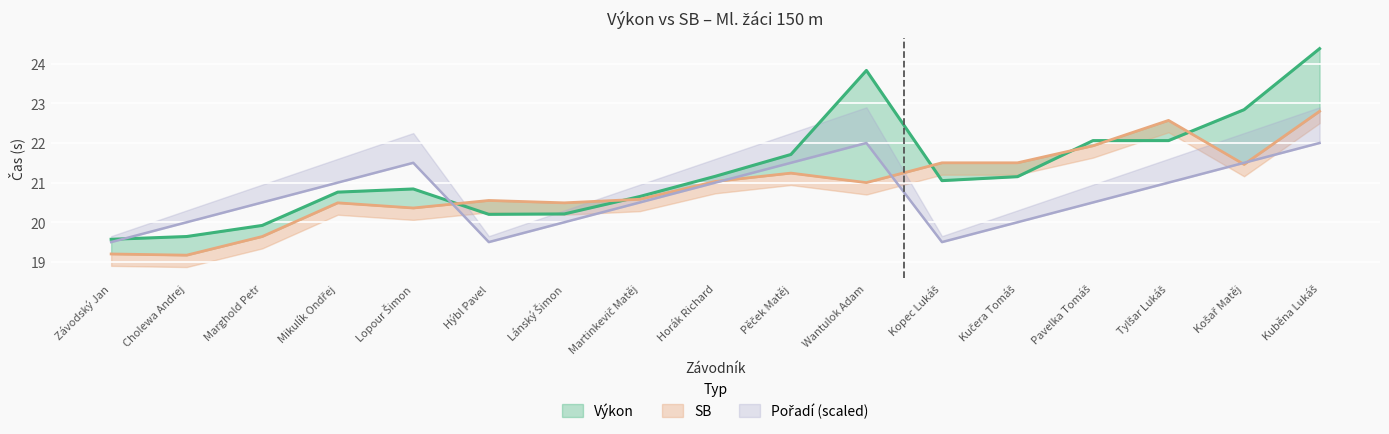

Which series changed the most between Lánský Šimon and Martinkevič Matěj?

Pořadí